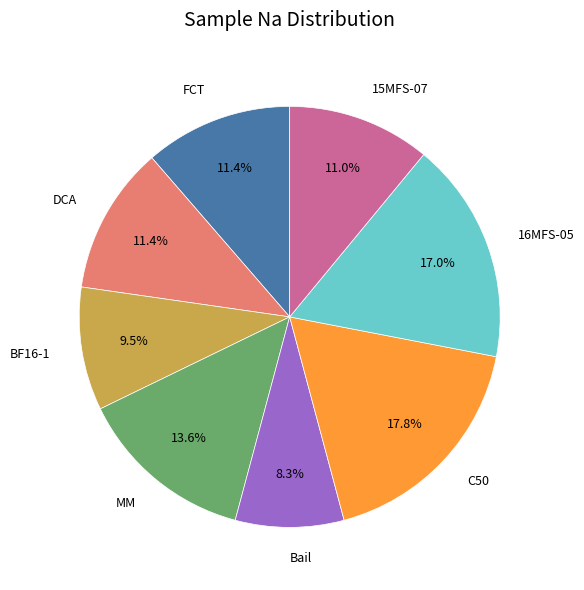

Does any single category account for the majority?

No